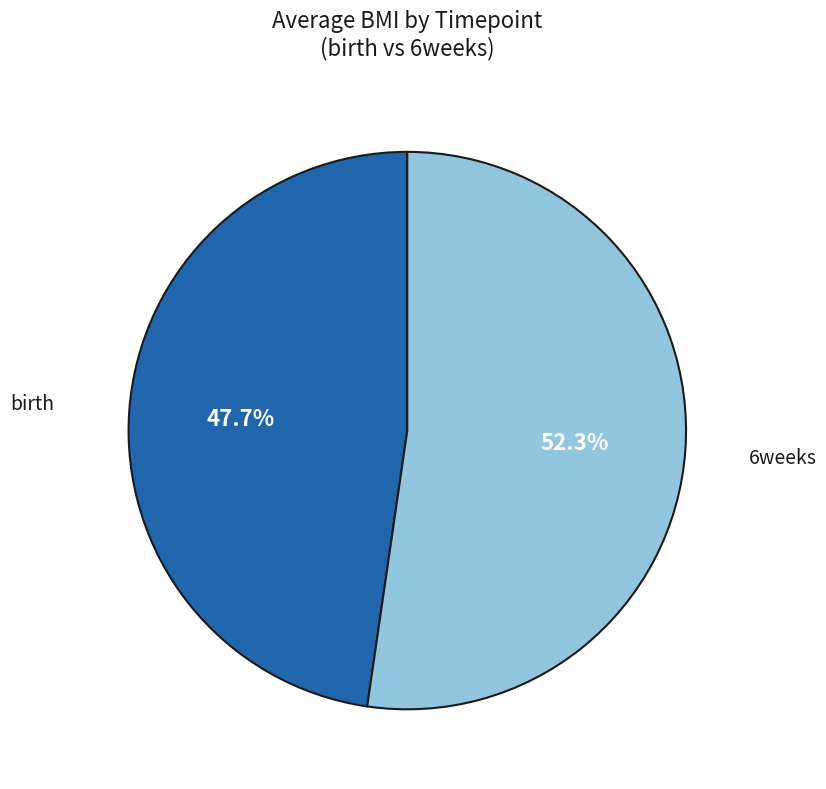

Is there a majority slice in this chart?

Yes